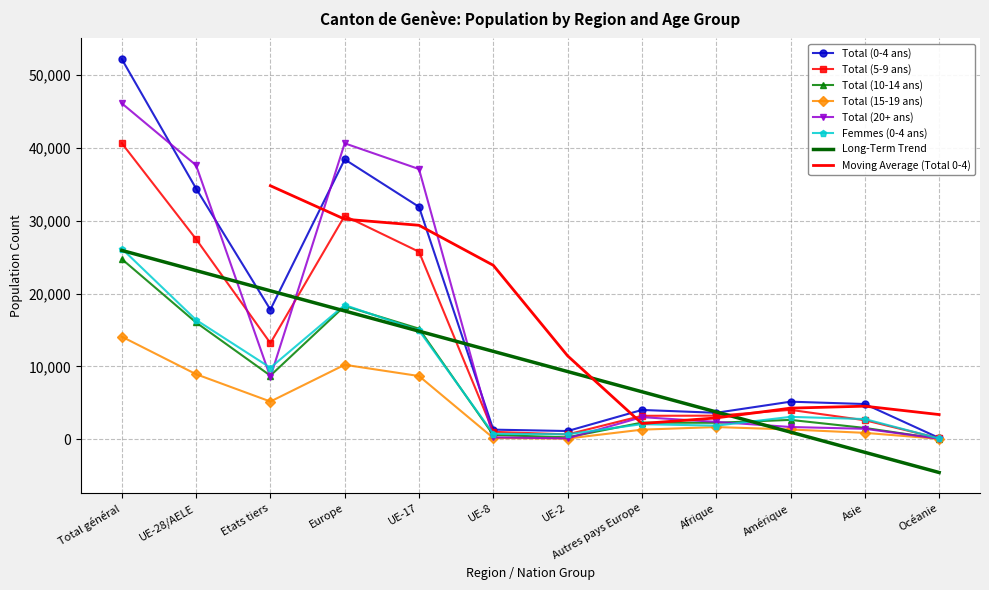

What is the total value across all series at UE-28/AELE?

140846